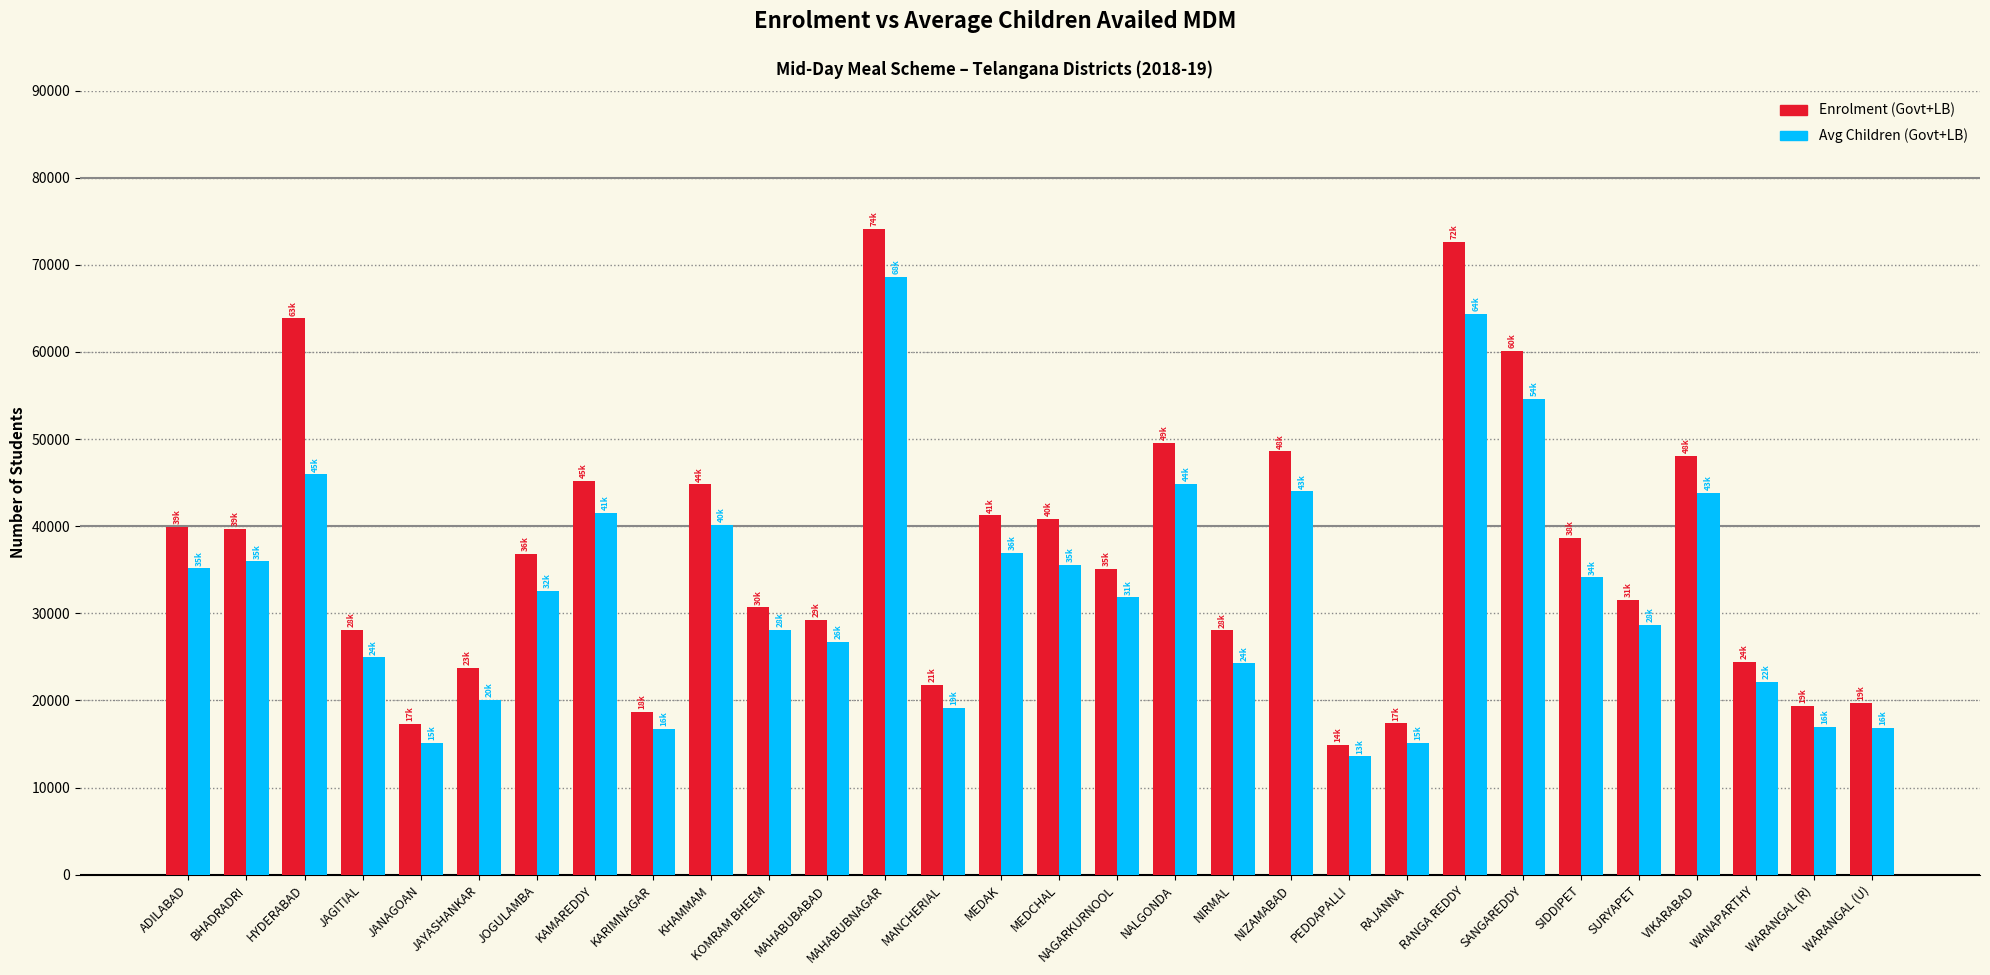

What is the total value across all series at MEDCHAL?

76397